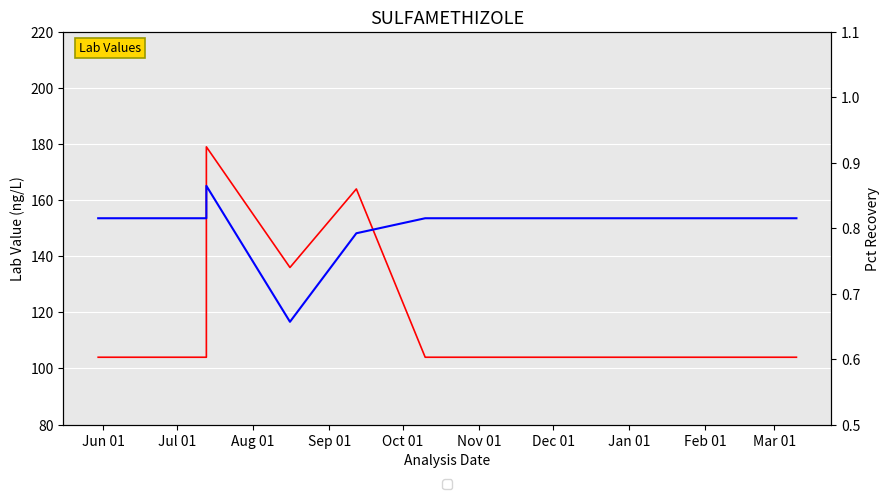

What is the sum of all Pct Recovery values?

16.0